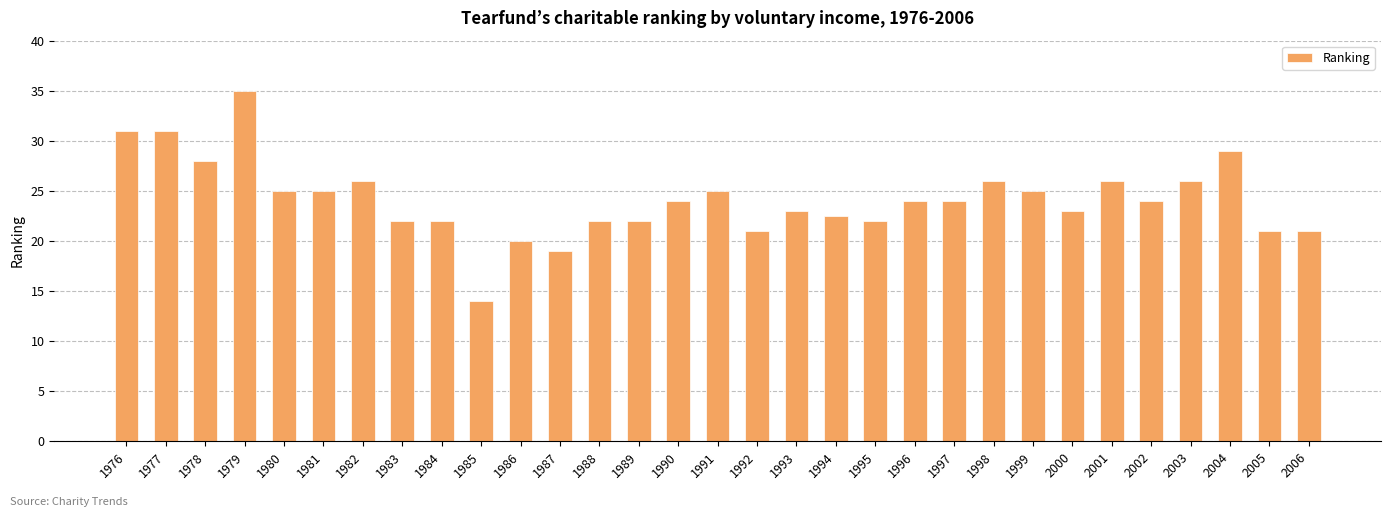

The value at 1977 is 31.0. True or false?

True